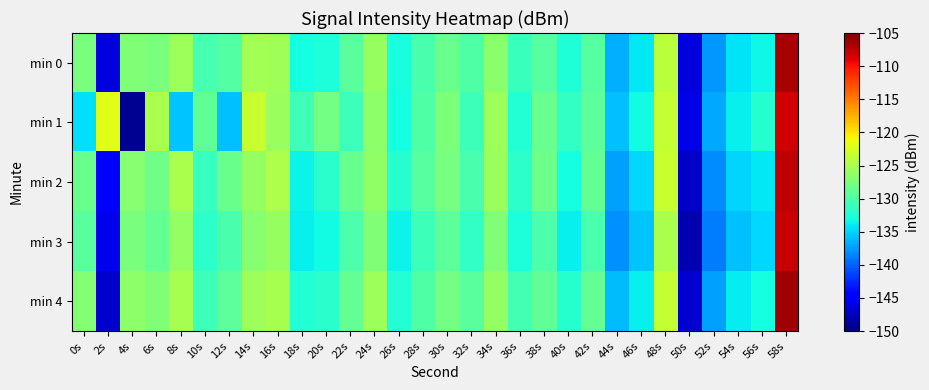

Which category has the highest value across all series?

58s